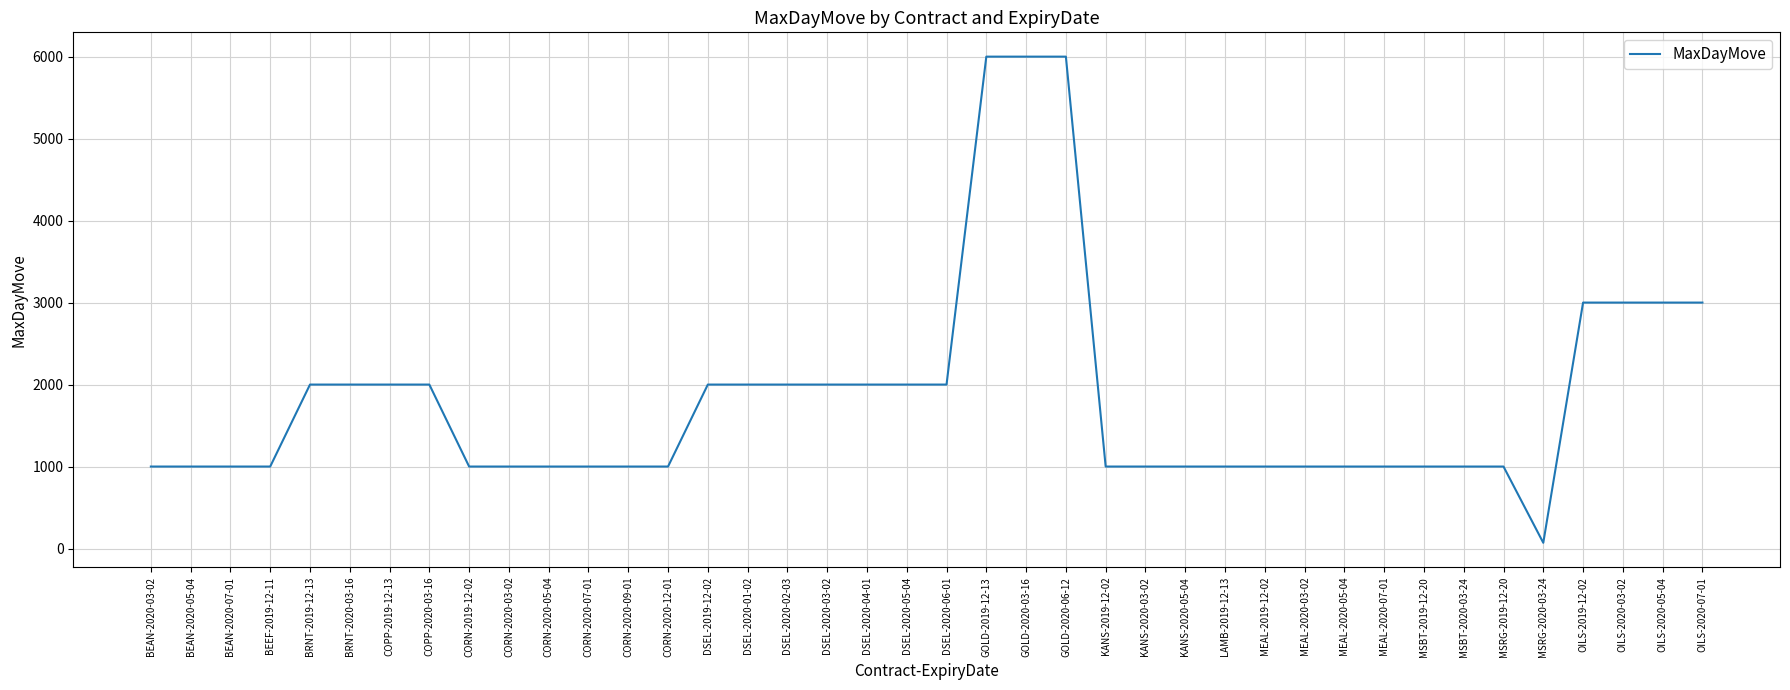

What is the greatest value displayed?

6000